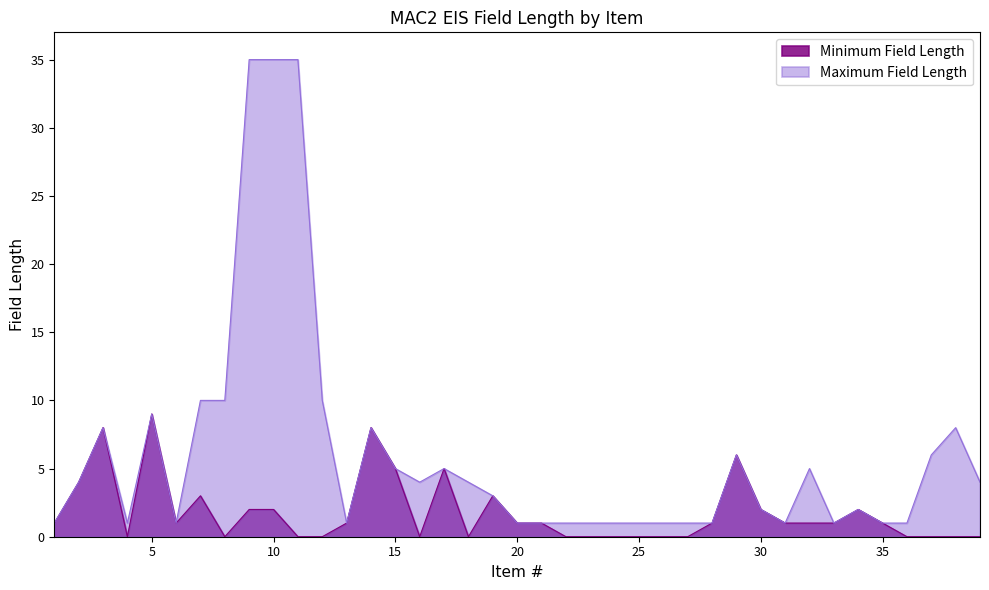

At how many categories does at least one series exceed 25?

3